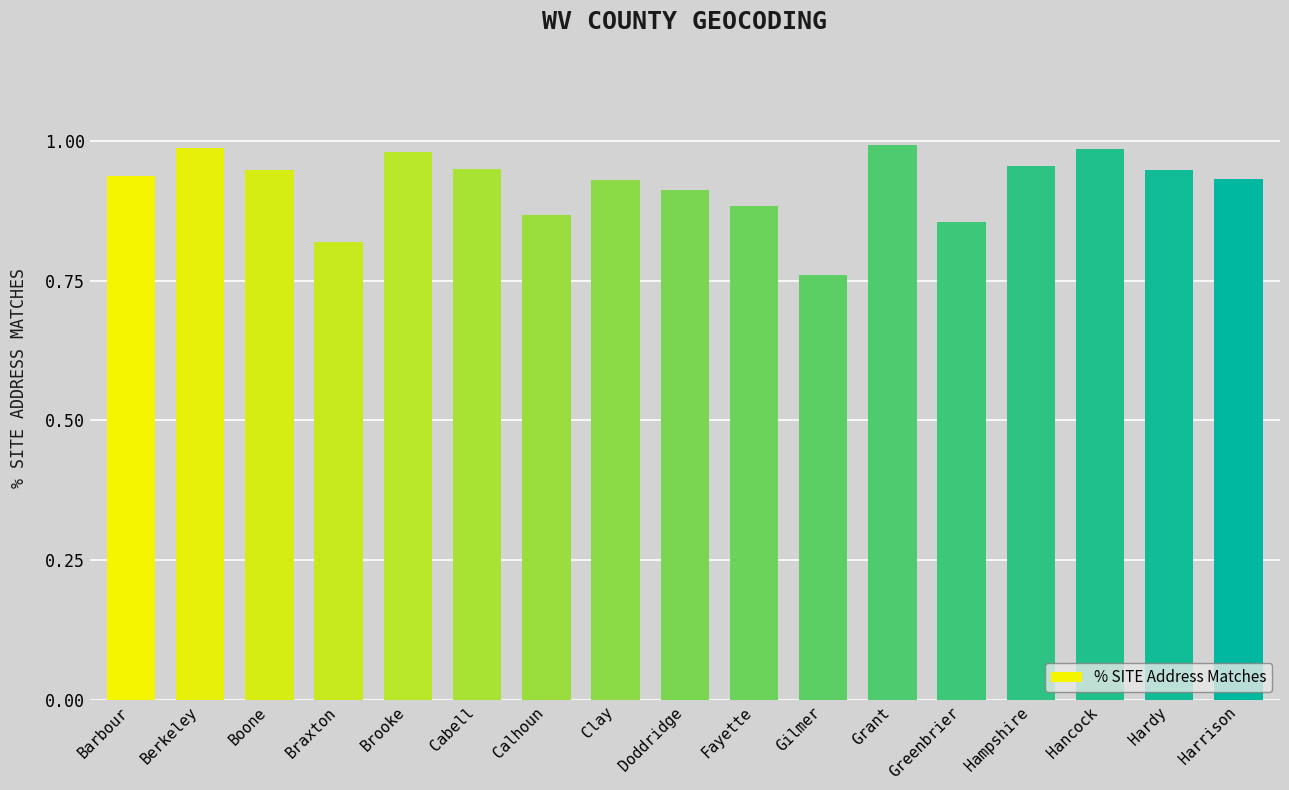

Which category has the lowest value across all series?

Gilmer